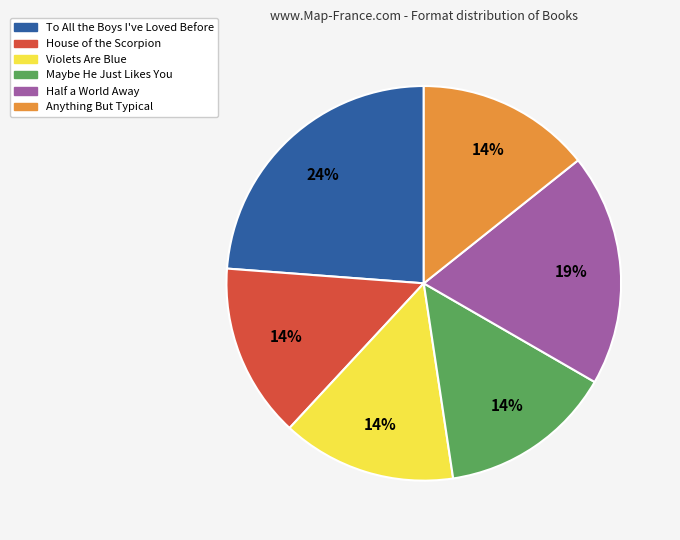

To the nearest percent, what percentage of the pie is To All the Boys I've Loved Before?

24%